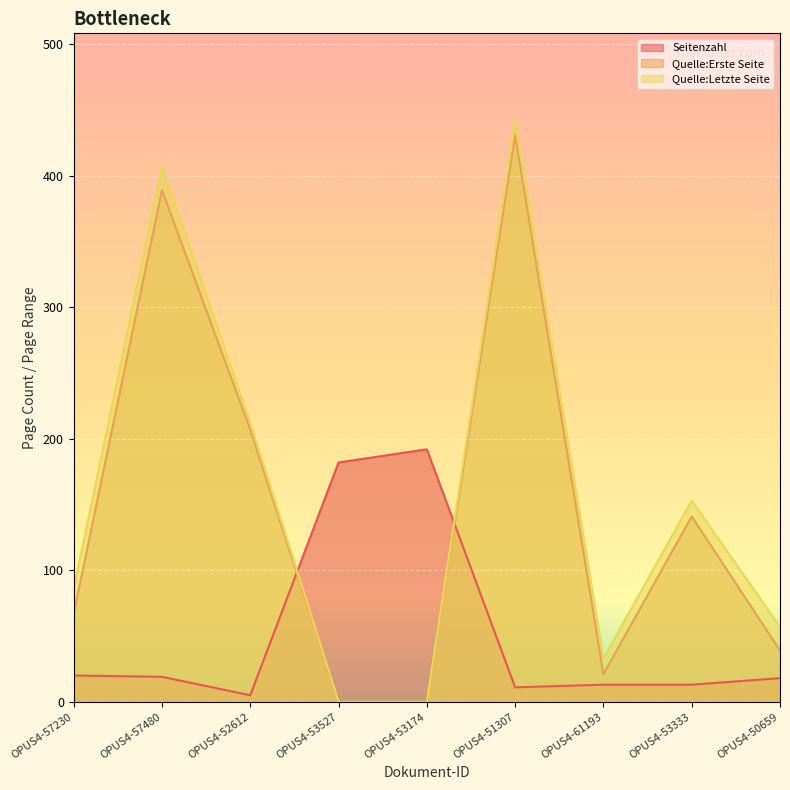

What is the difference between the highest and lowest values at OPUS4-57480?

388